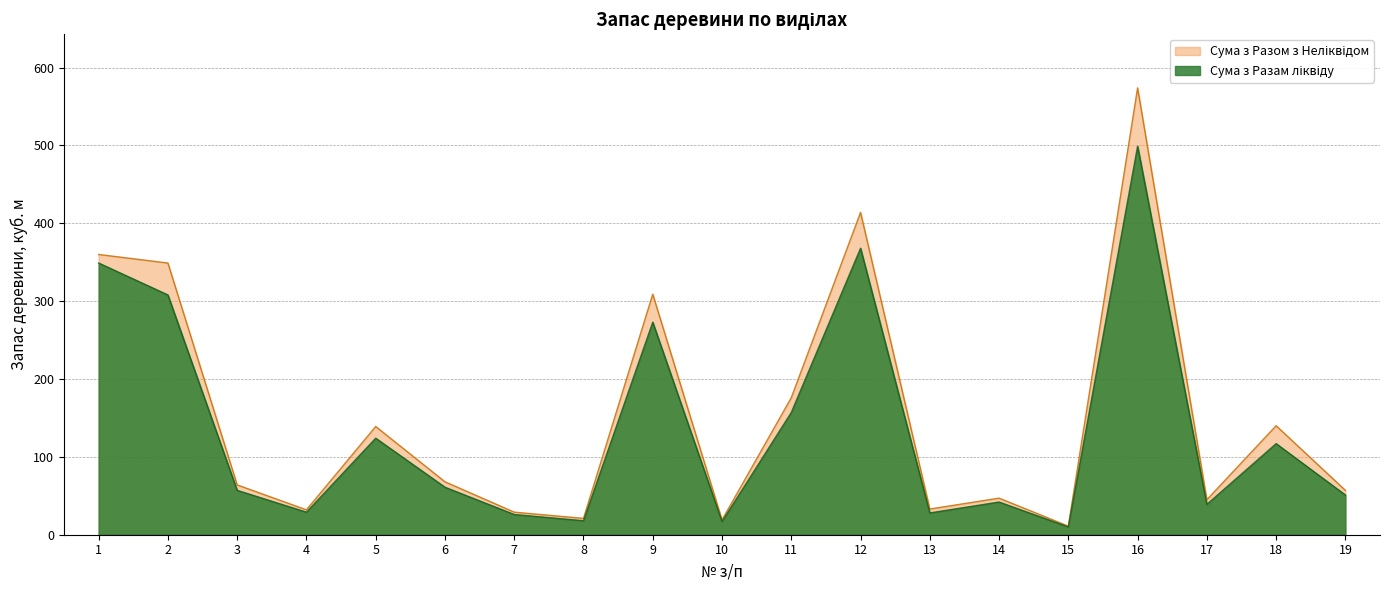

How many series are shown in this chart?

2